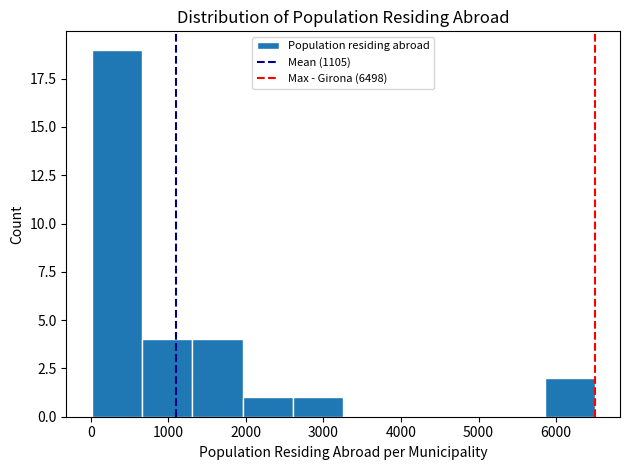

Reading left to right, list every bar in this chart as the range it spans on the x-axis followed by its height. Neither the bar edges nor the heights are printed on the chart, so give them approximately, as read against the axes.

0 to 700: 19
700 to 1300: 4
1300 to 2000: 4
2000 to 2600: 1
2600 to 3300: 1
3300 to 3900: 0
3900 to 4600: 0
4600 to 5200: 0
5200 to 5800: 0
5800 to 6500: 2